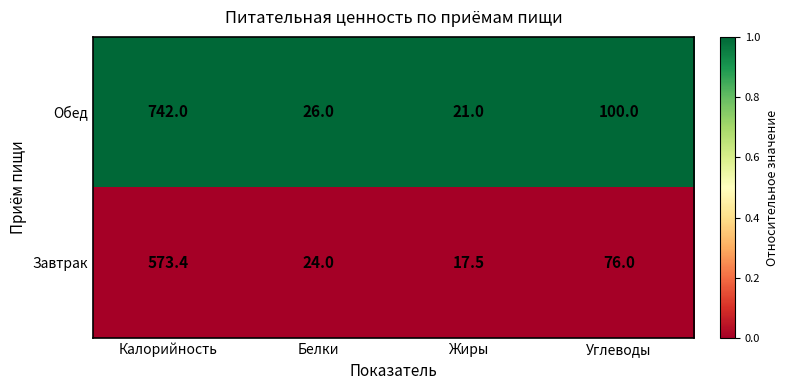

At Калорийность, list the series in order from smallest to largest.

Завтрак, Обед